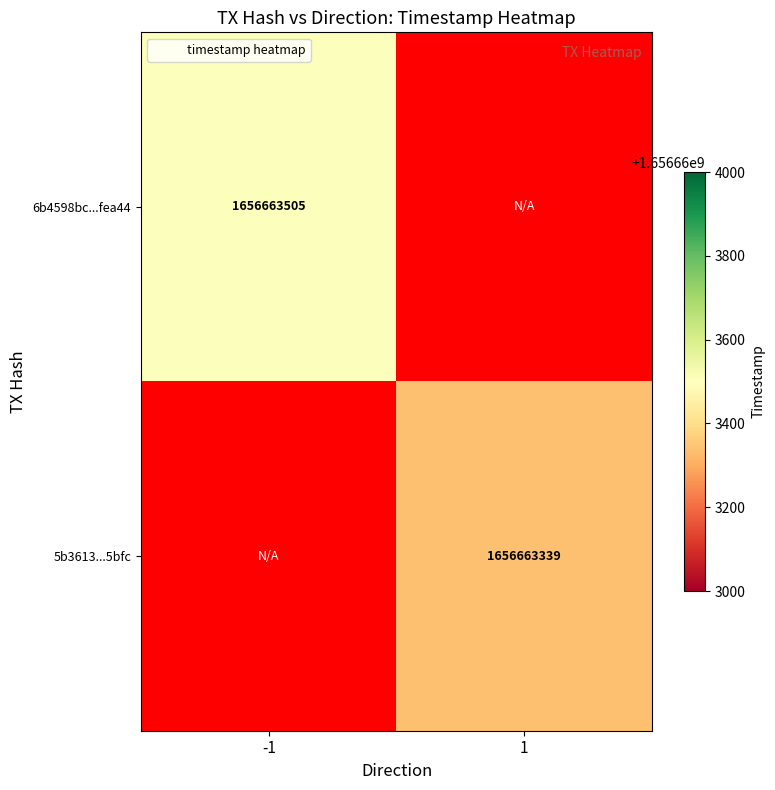

The 6b4598bc...fea44 series shows 1656663505 at -1. True or false?

True